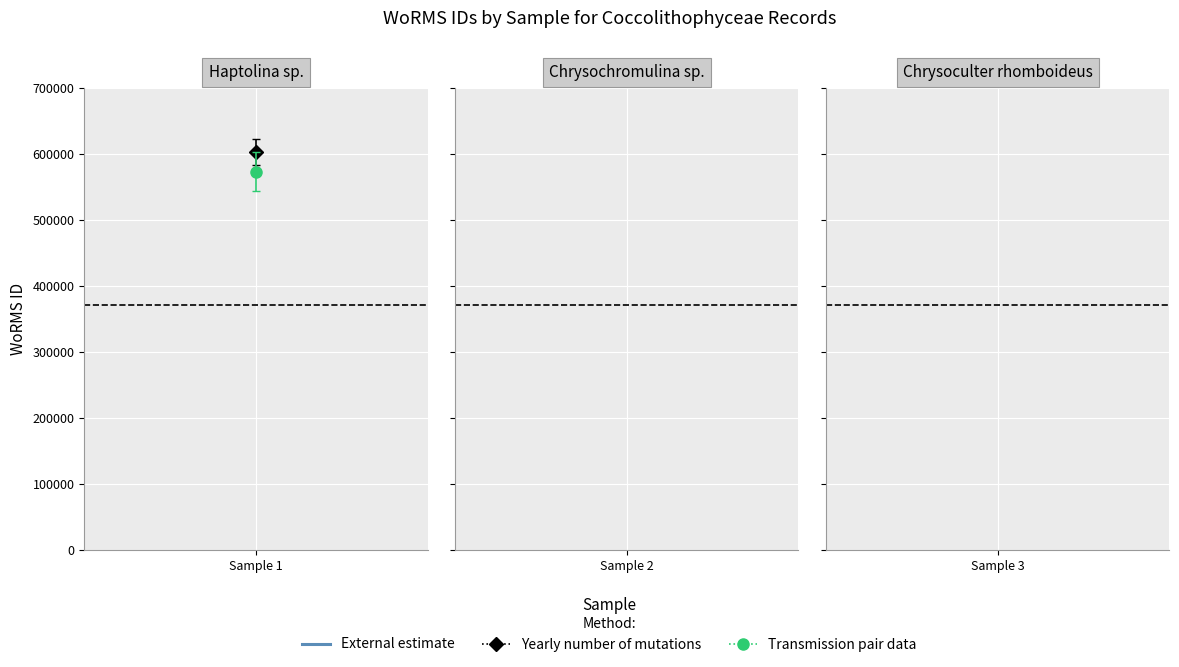

Rank the series at RCC3582 (2003-12-01) from highest to lowest value.

Yearly number of mutations, Transmission pair data, External estimate